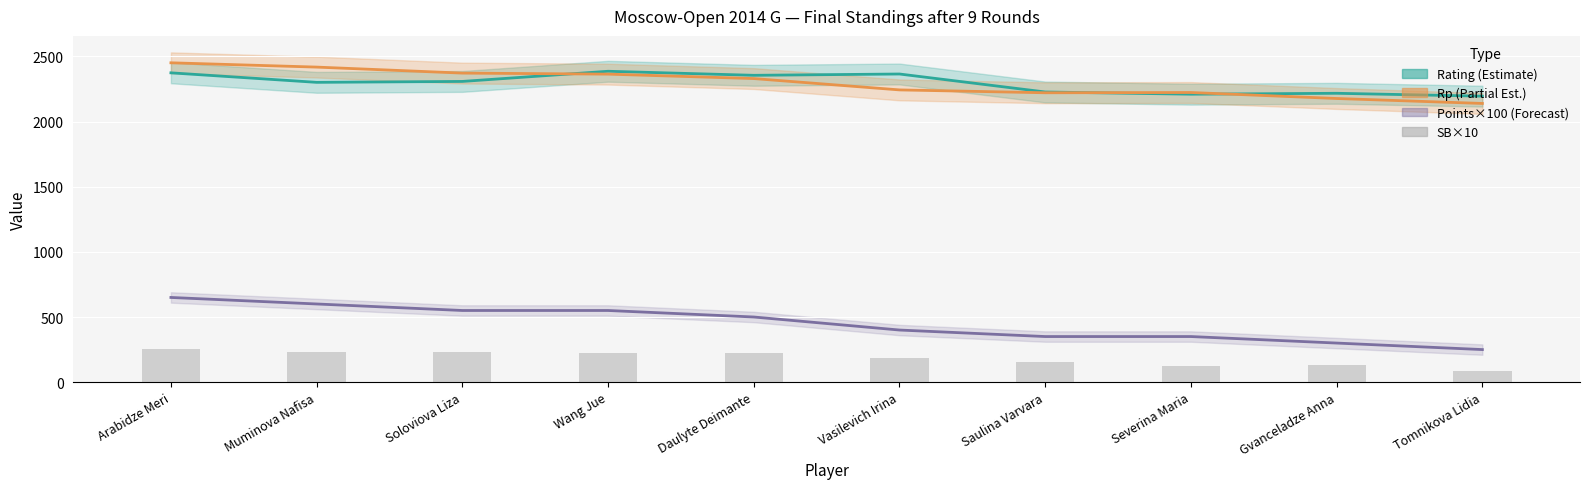

What is the average value of the Rating series?

2293.8